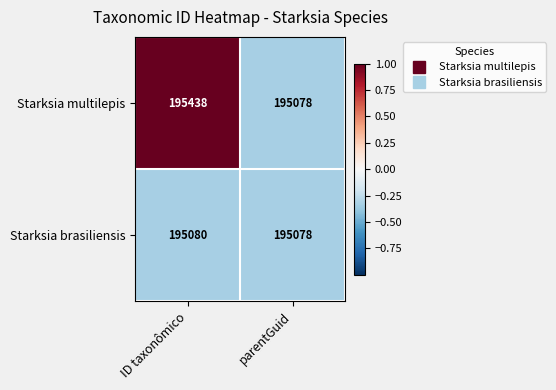

The value of Starksia brasiliensis at parentGuid is 336961. True or false?

False